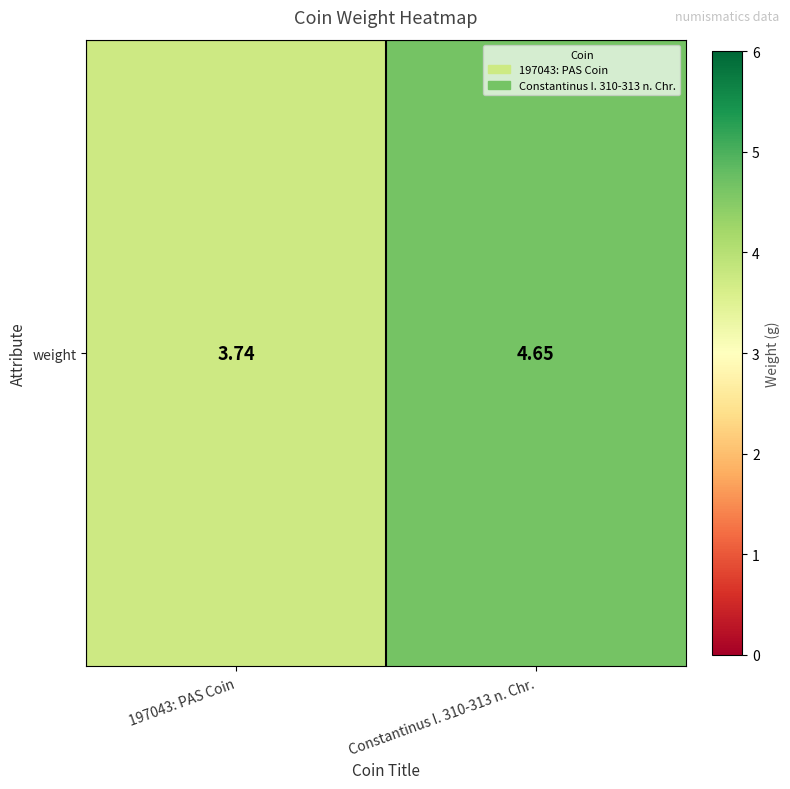

At which label does the data first exceed 4?

Constantinus I. 310-313 n. Chr.